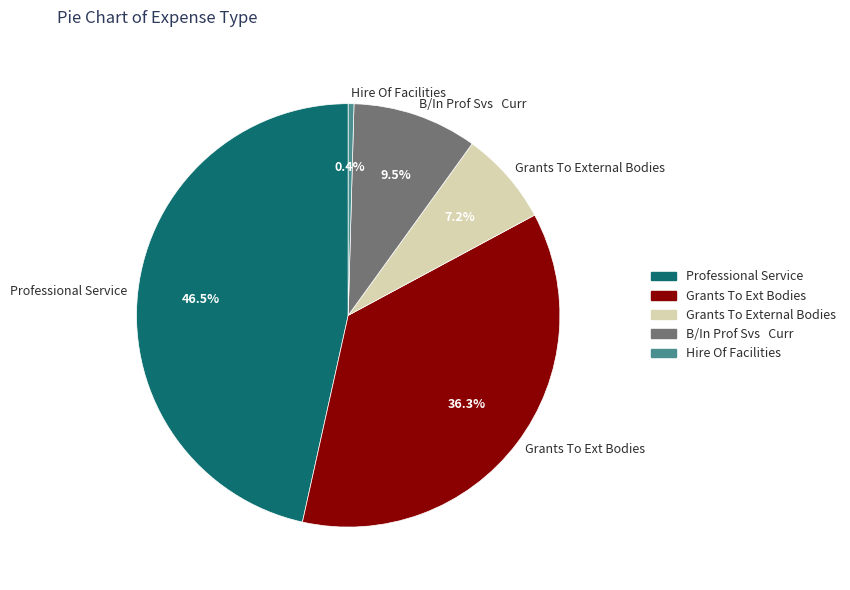

Between Professional Service and Hire Of Facilities, which is larger?

Professional Service